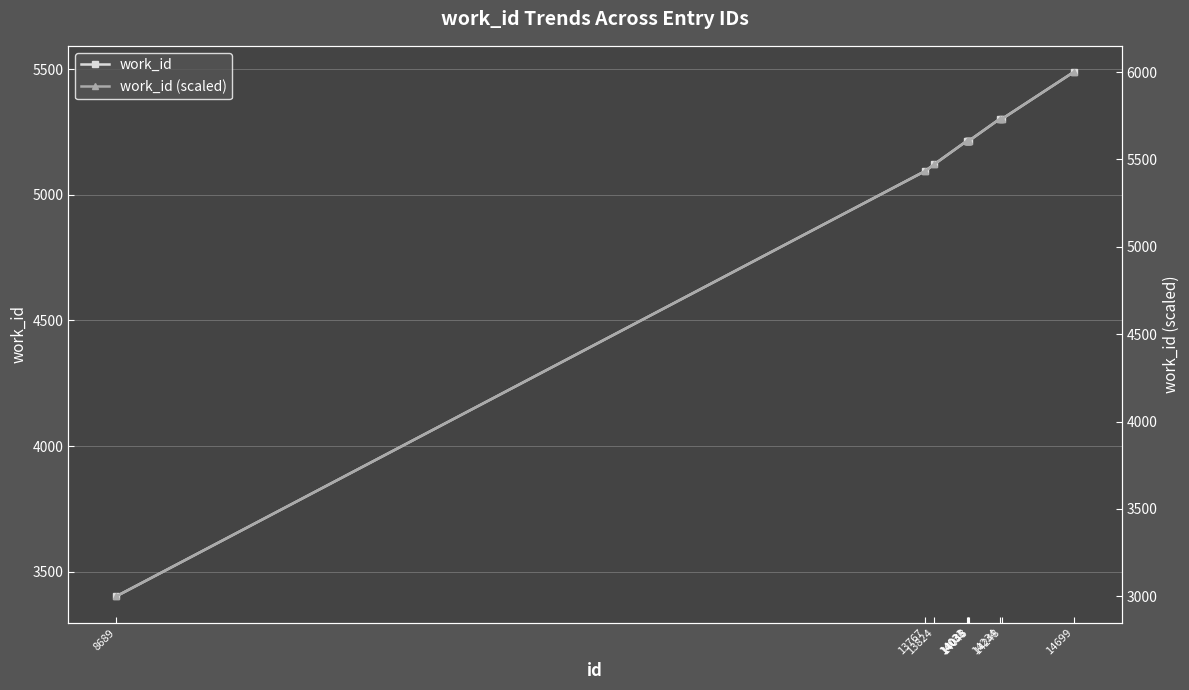

What is the minimum value shown in the chart?

3000.0